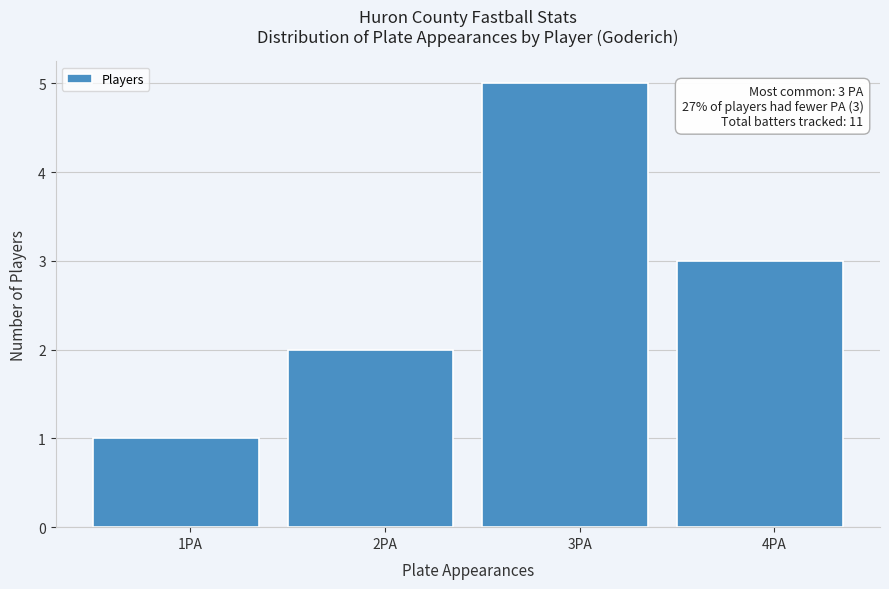

Reading left to right, extract all data points from this chart.

1	2	5	3